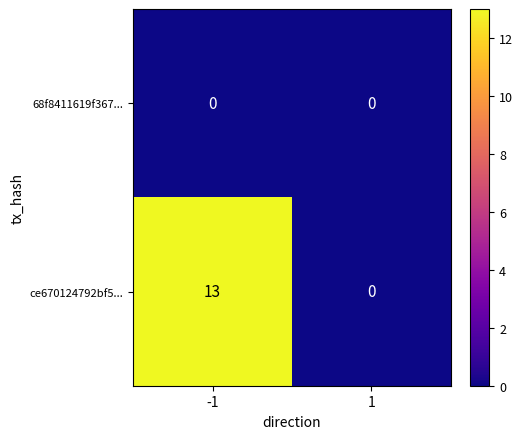

True or false: ce670124792bf5... has a value of 8 at 1.

False